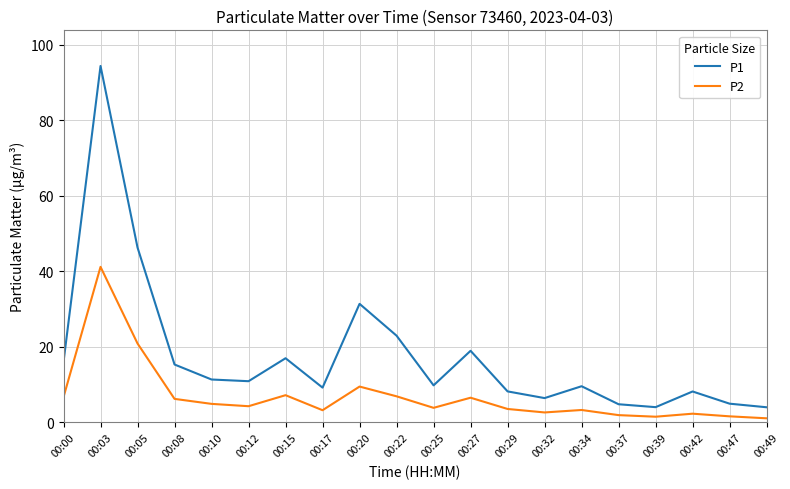

True or false: P2 and P1 cross at least once.

False